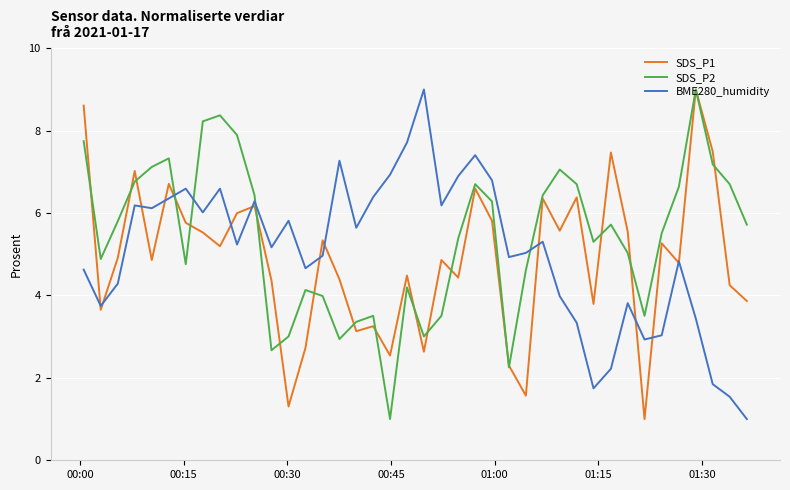

True or false: SDS_P2 and BME280_humidity cross at least once.

True